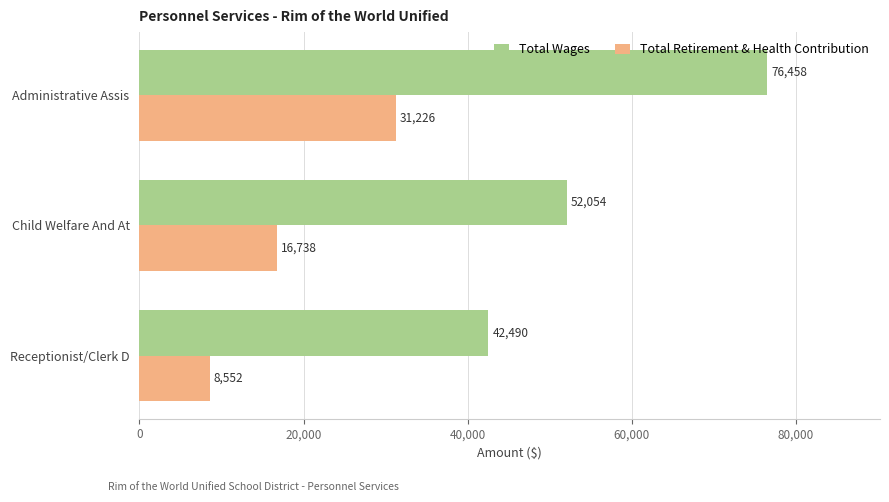

The Total Wages series shows 52054 at Child Welfare And At. True or false?

True